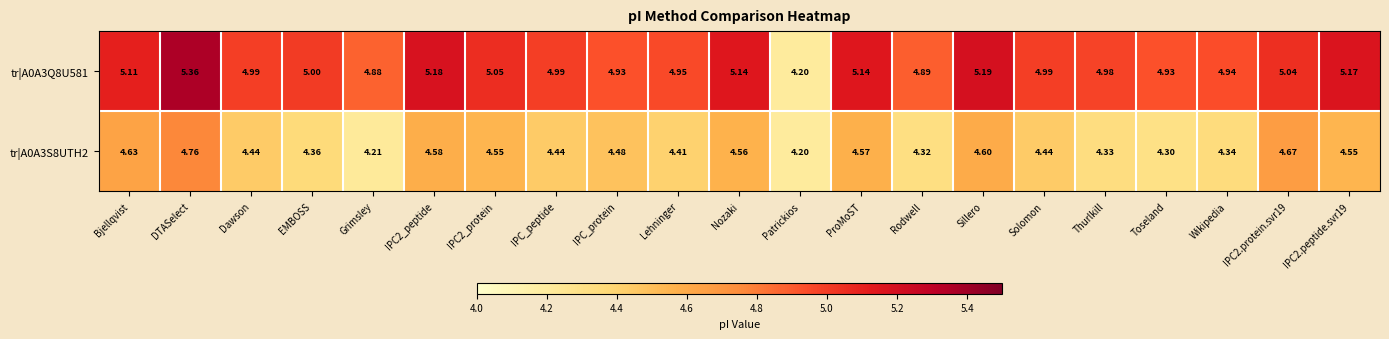

Is the value of tr|A0A3S8UTH2 at ProMoST greater than the value of tr|A0A3Q8U581 at IPC2_protein?

No